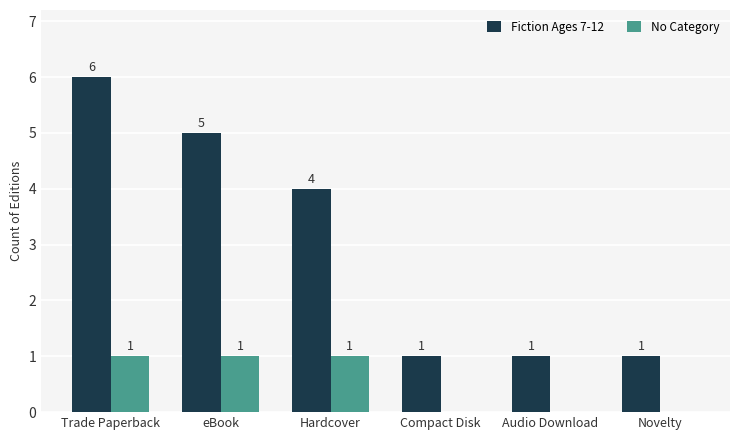

What is the total value across all series at eBook?

6